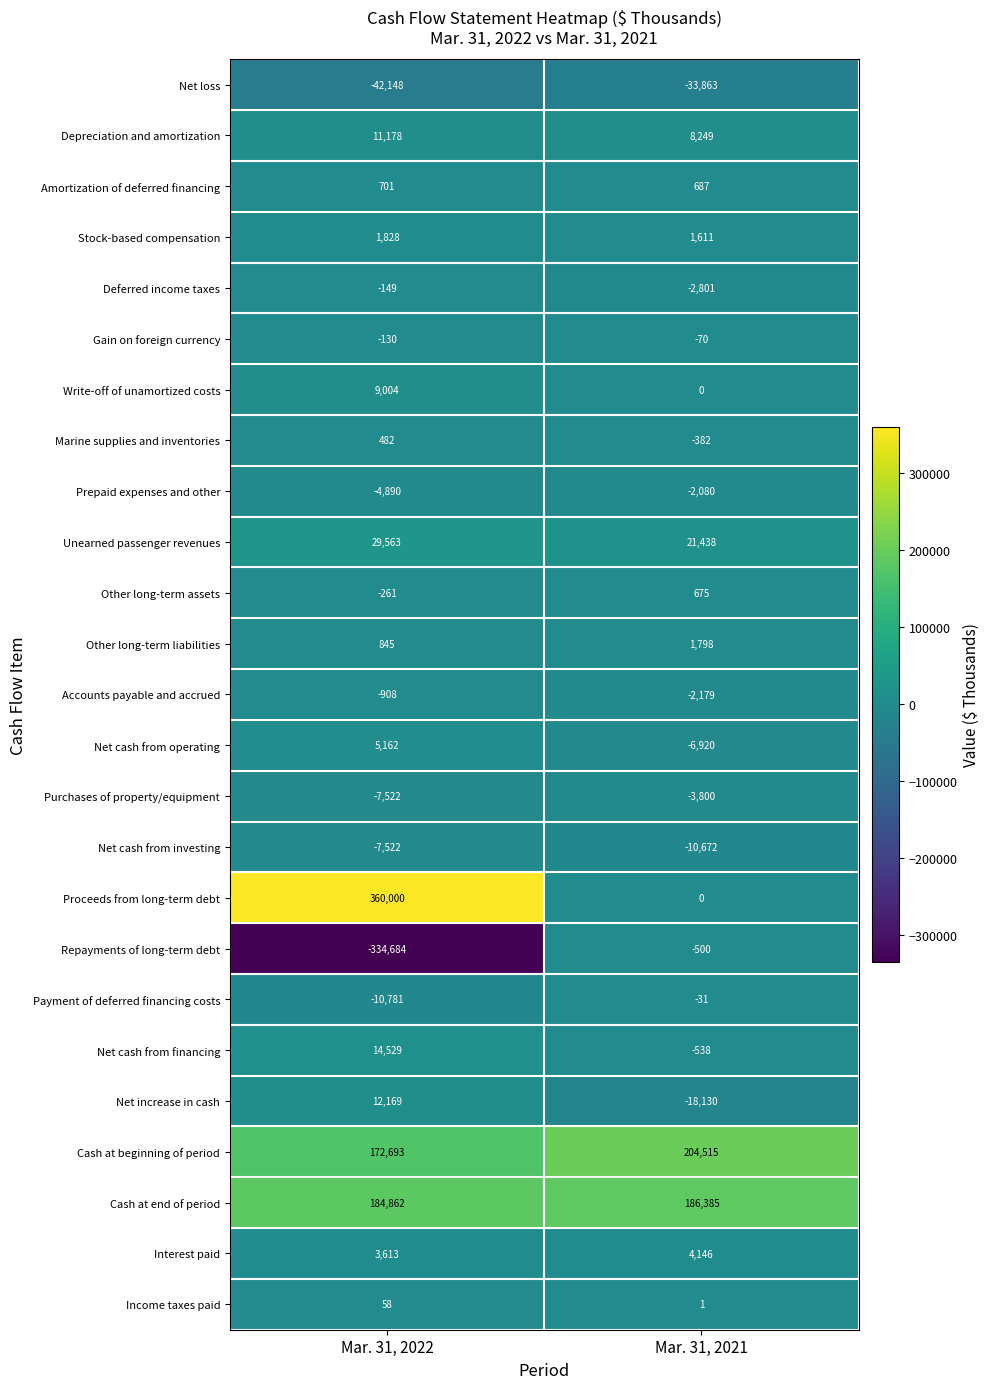

The Net loss series shows -17772 at Mar. 31, 2021. True or false?

False